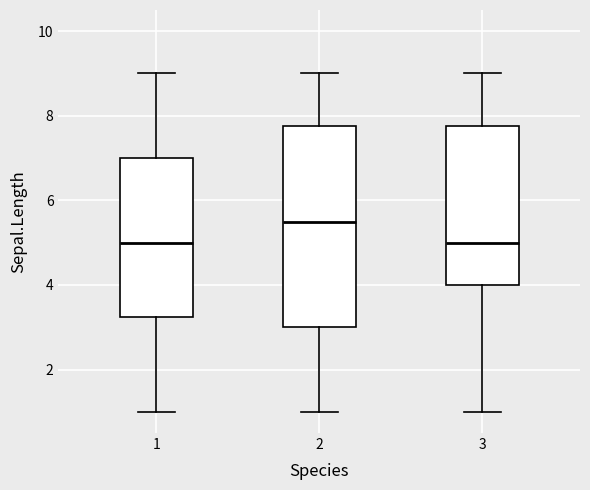

Comparing the boxes themselves (not the whiskers), which one is the tallest?

2